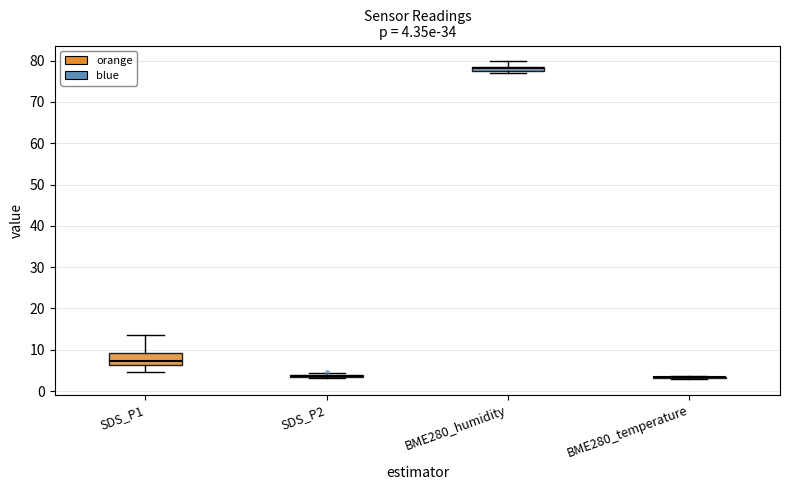

Which box is the tallest, from its lower edge to its upper edge?

SDS_P1